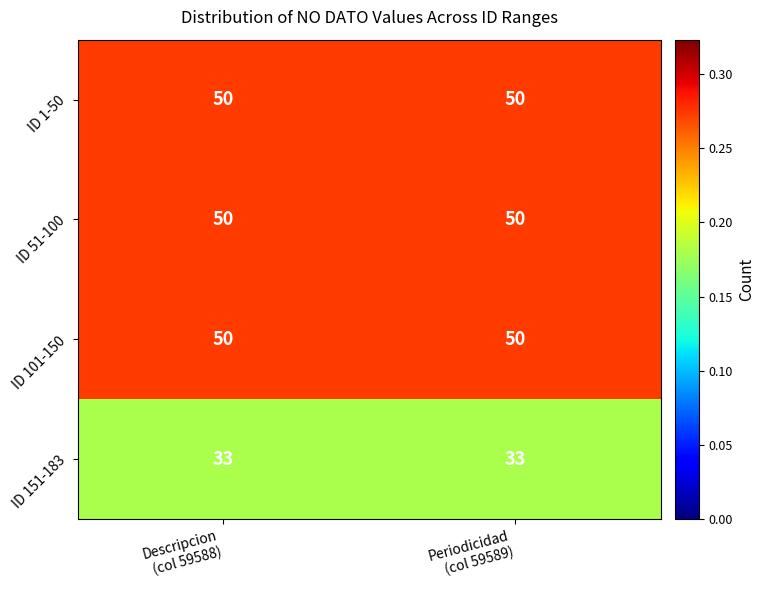

What is the average value of the ID 51-100 series?

50